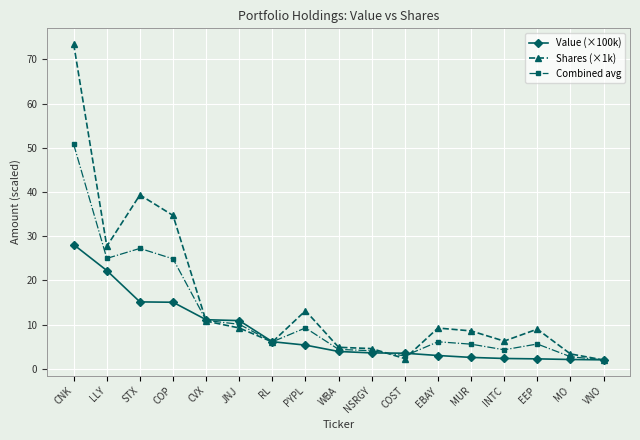

At how many categories does at least one series exceed 29?

3